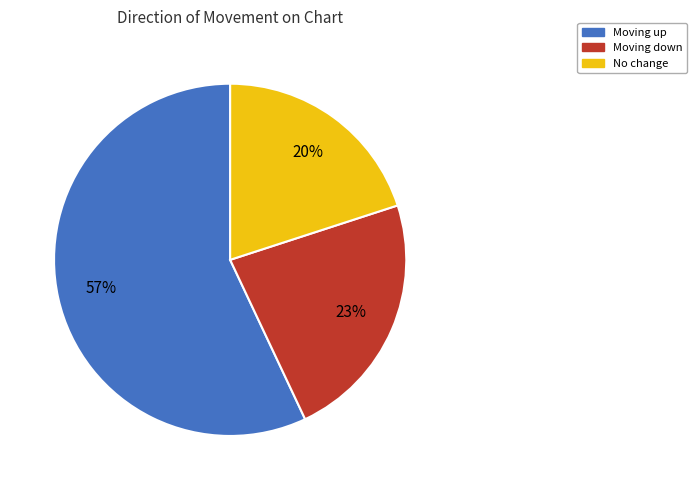

How many slices are in this pie chart?

3